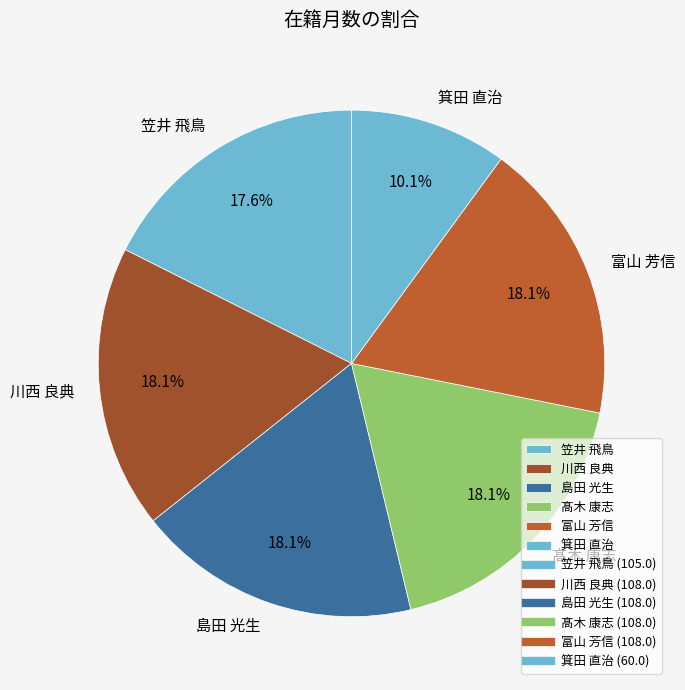

Is it true that 島田 光生 is 6% of the pie?

False